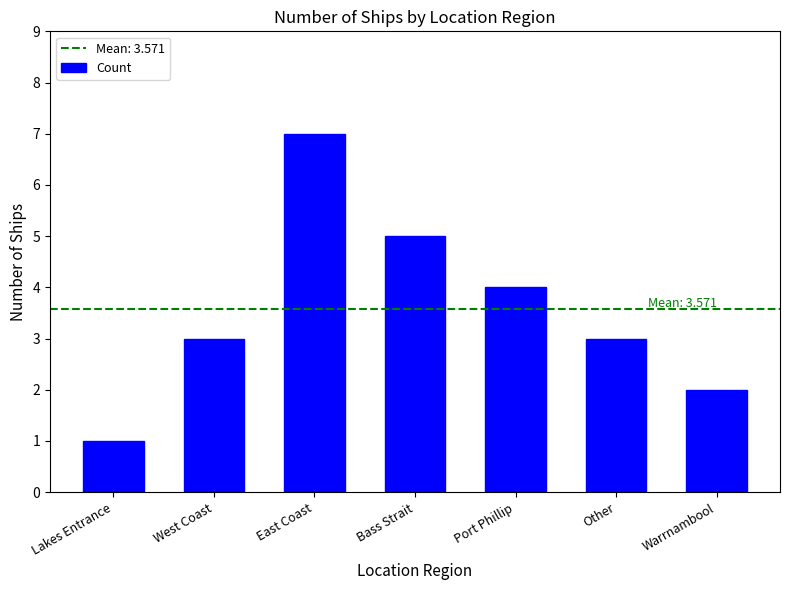

Between Other and Port Phillip, which is larger?

Port Phillip